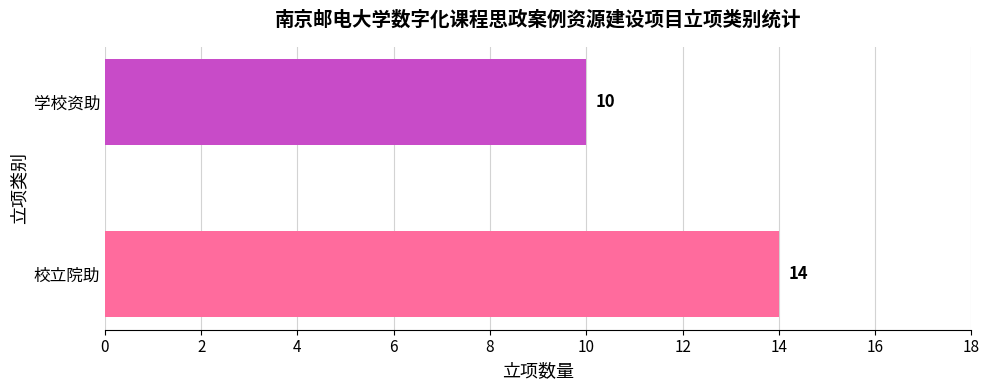

The value at 校立院助 is 14. True or false?

True